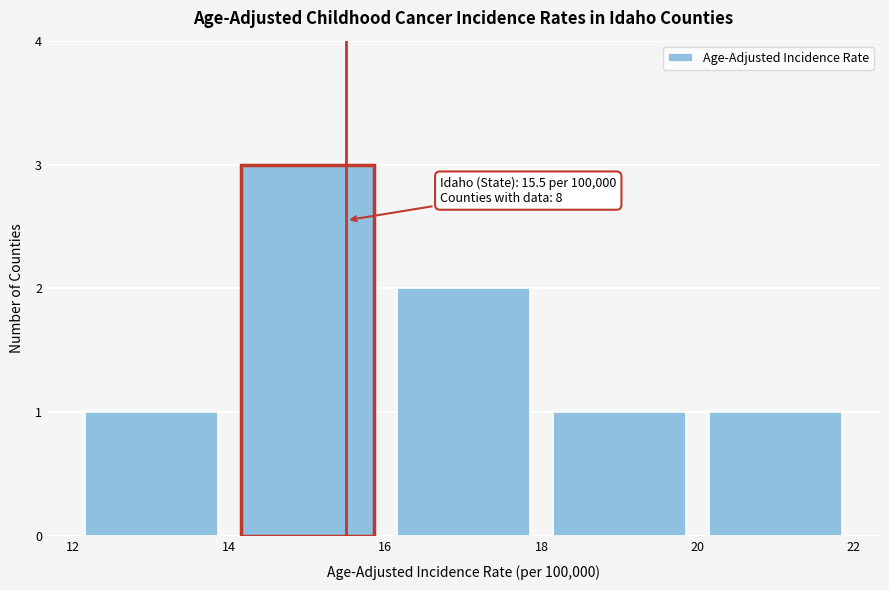

Which range on the x-axis has the tallest bar?

14 to 16